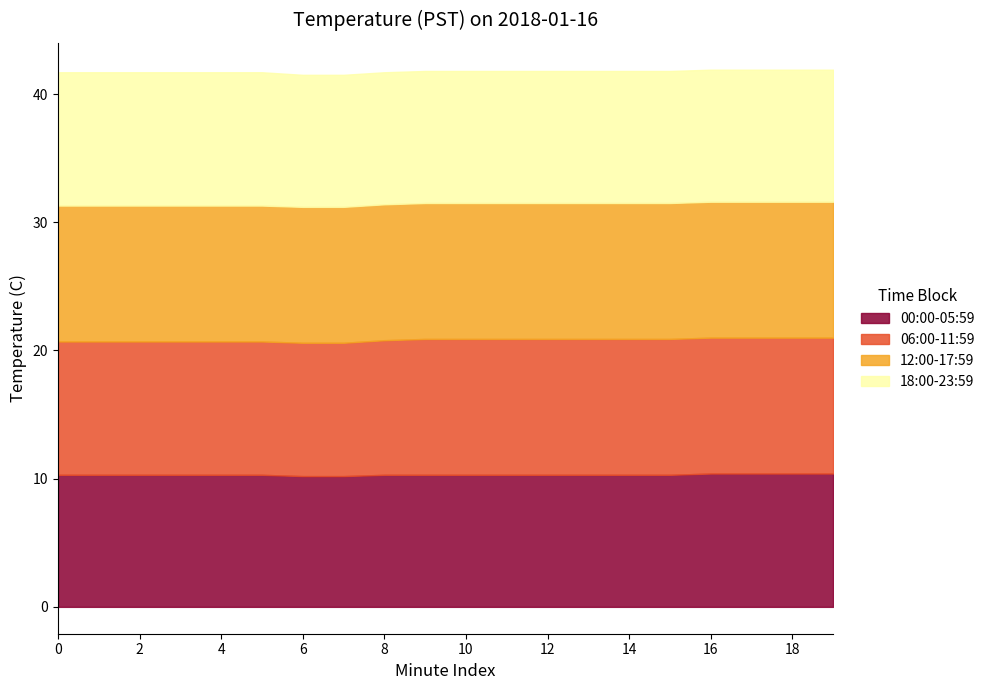

Is the value of 18:00-23:59 at 15 greater than the value of 00:00-05:59 at 19?

No